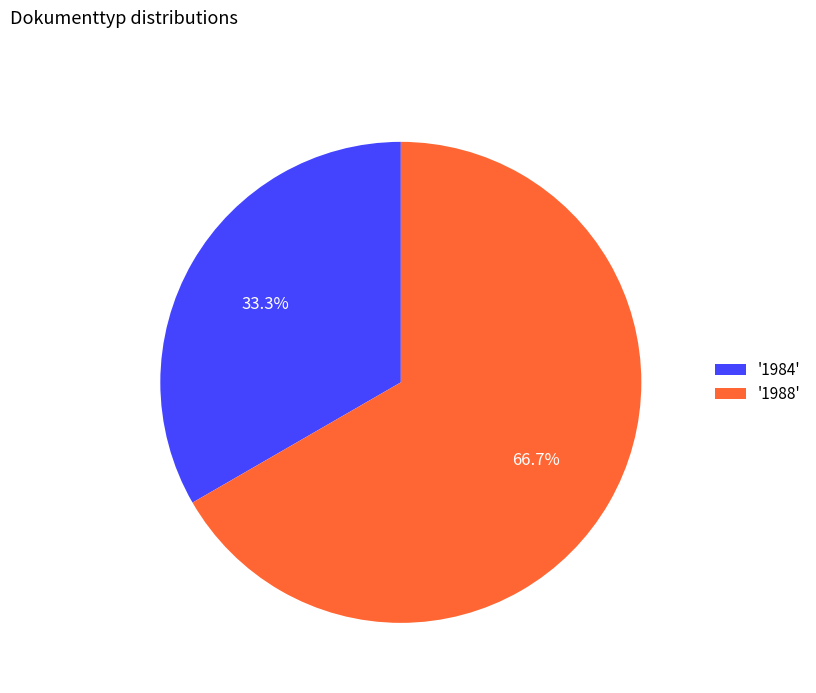

Count the number of slices in the pie.

2